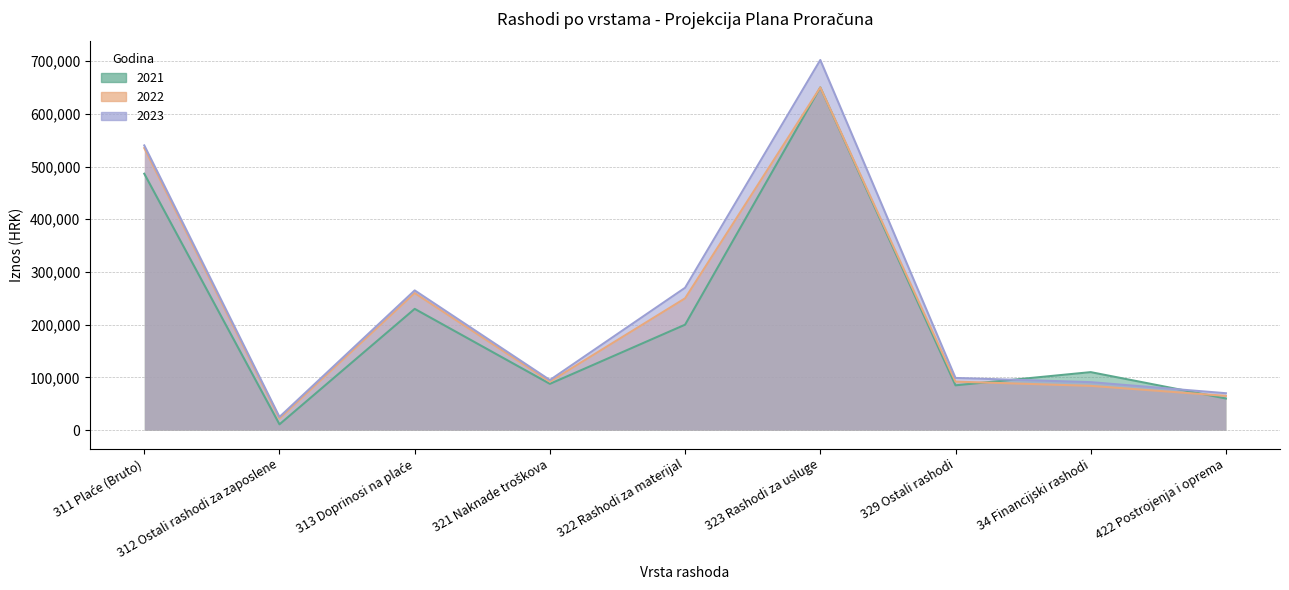

What is the value of the 2022 point at the 3rd from the left?

260000